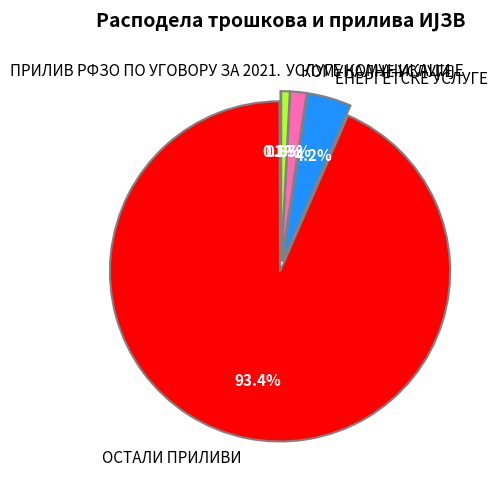

What is the majority slice?

ОСТАЛИ ПРИЛИВИ